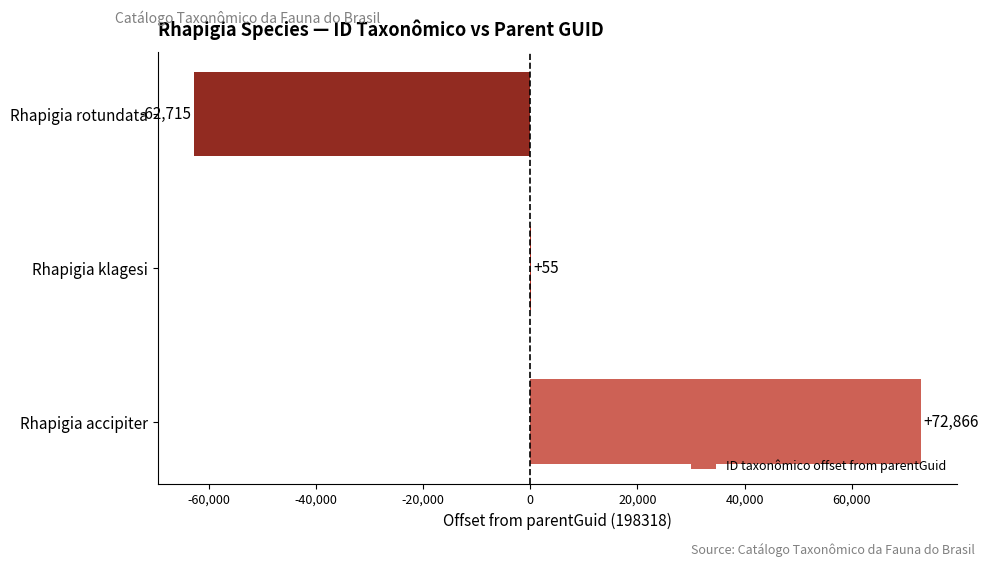

What is the sum of the values at Rhapigia rotundata and Rhapigia accipiter?

10151